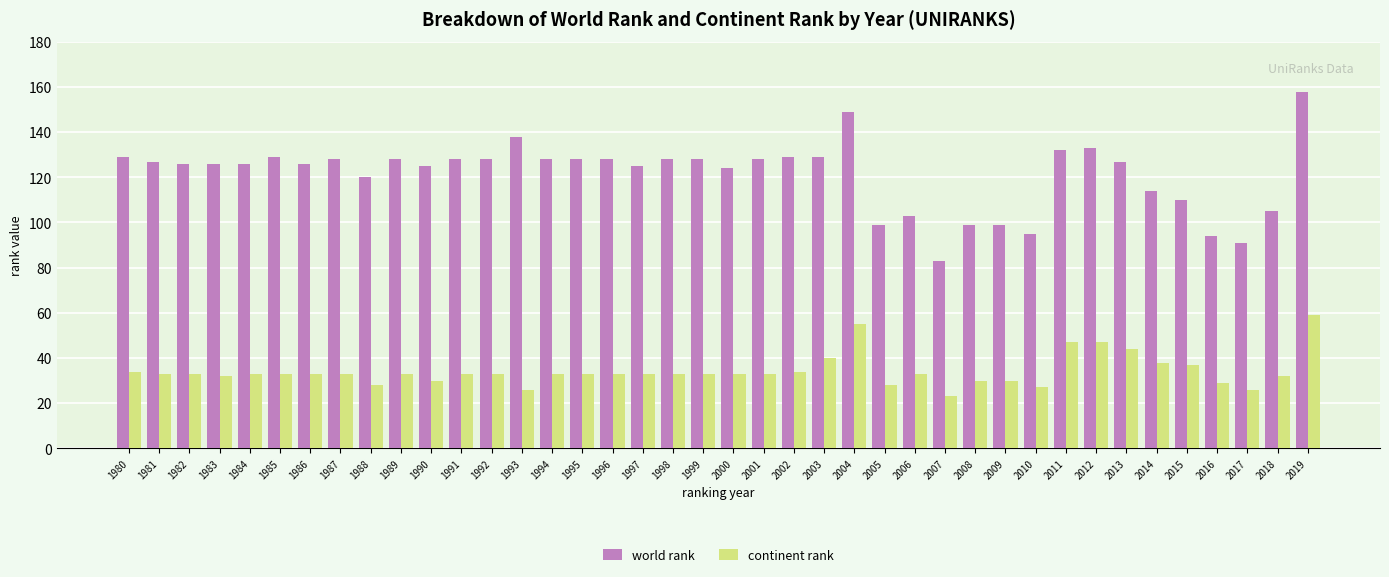

What is the difference between the highest and lowest values at 1988?

92